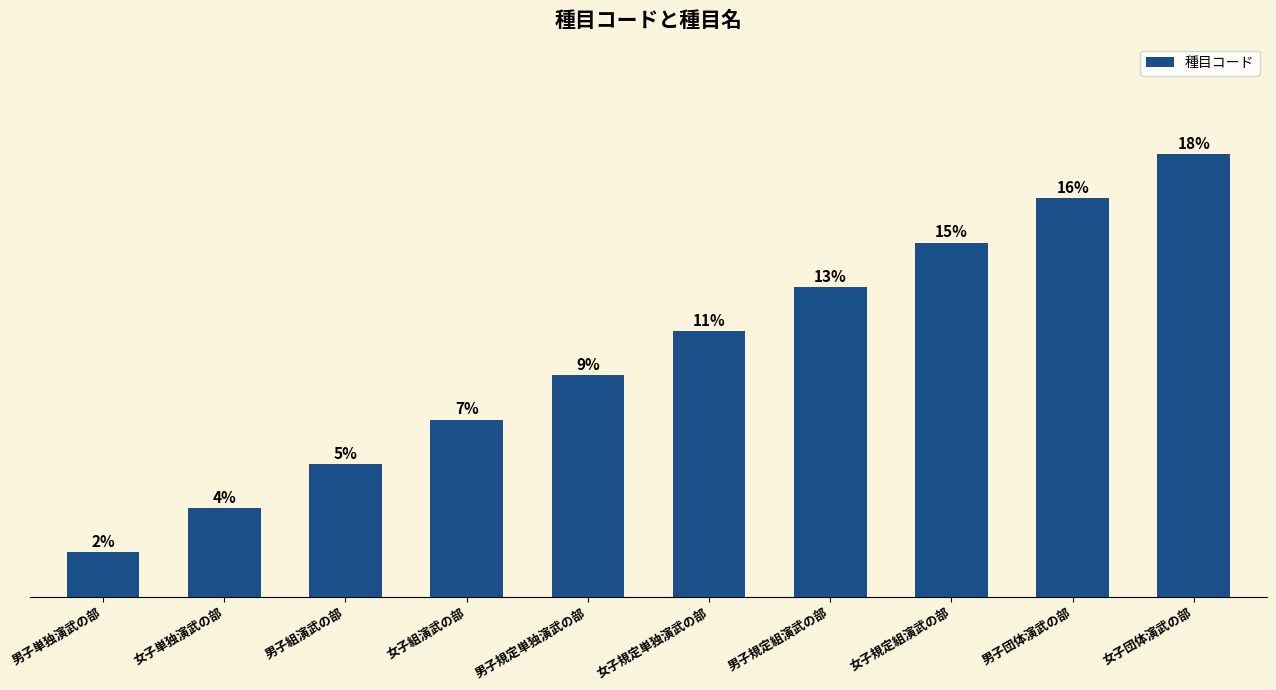

Where is the data nearest to the value 5?

男子規定単独演武の部